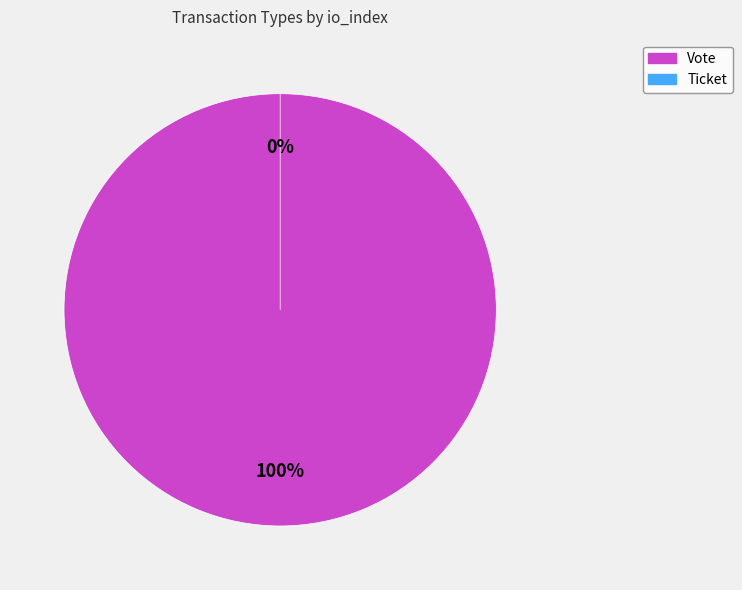

Which slice is the largest?

Vote